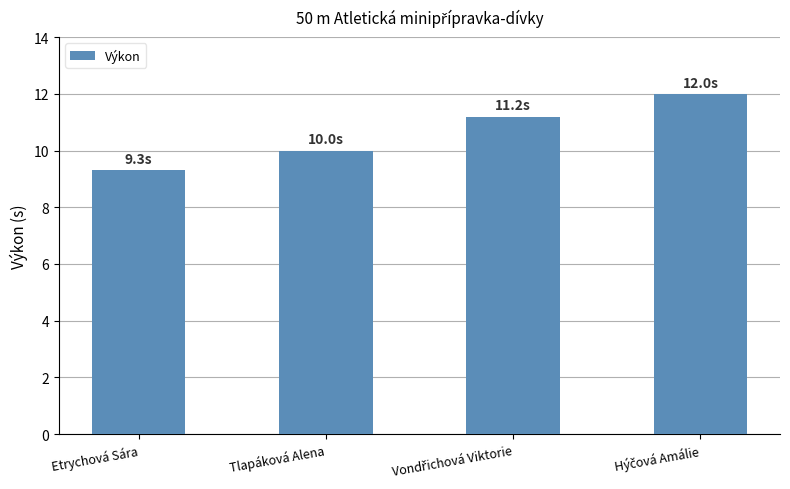

Does the chart contain stacked bars?

No